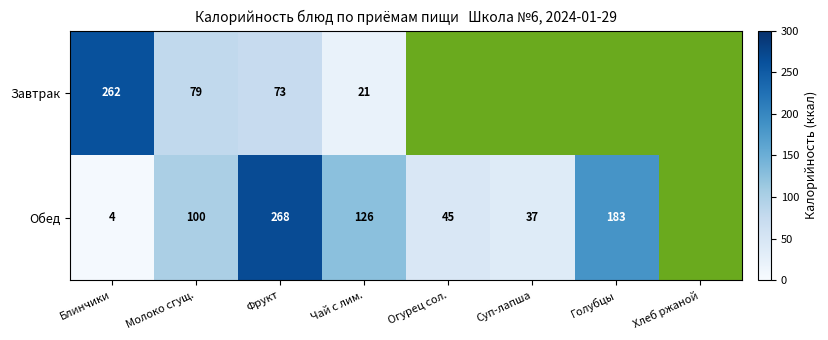

What is the difference between the Завтрак values at Чай с лим. and Блинчики?

241